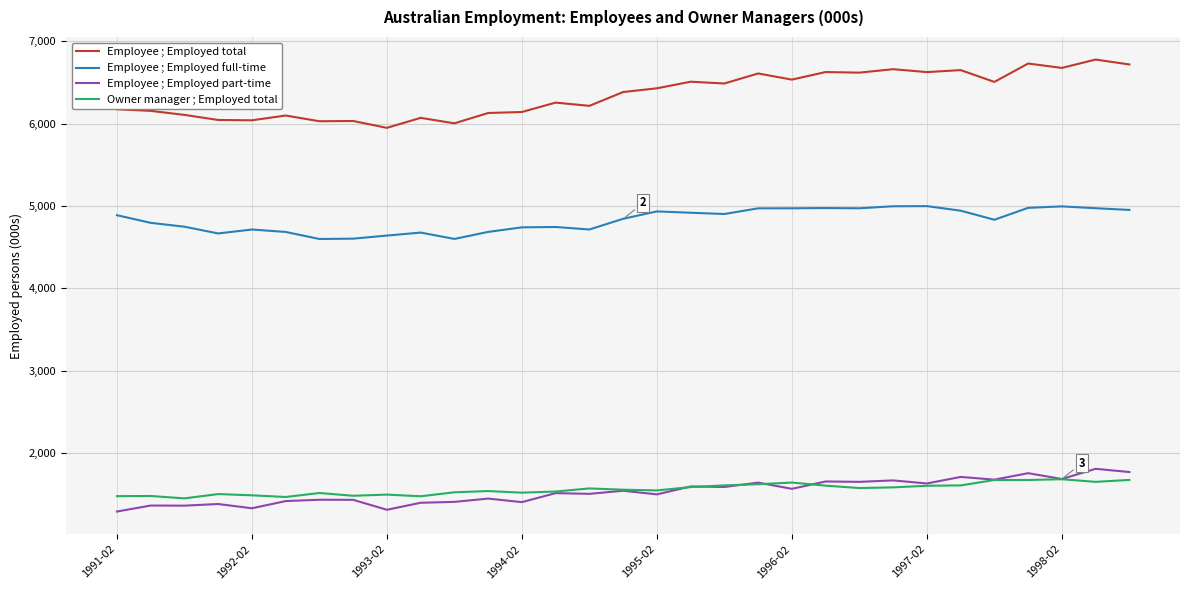

Which series has the largest range (max minus min)?

Employee ; Employed total